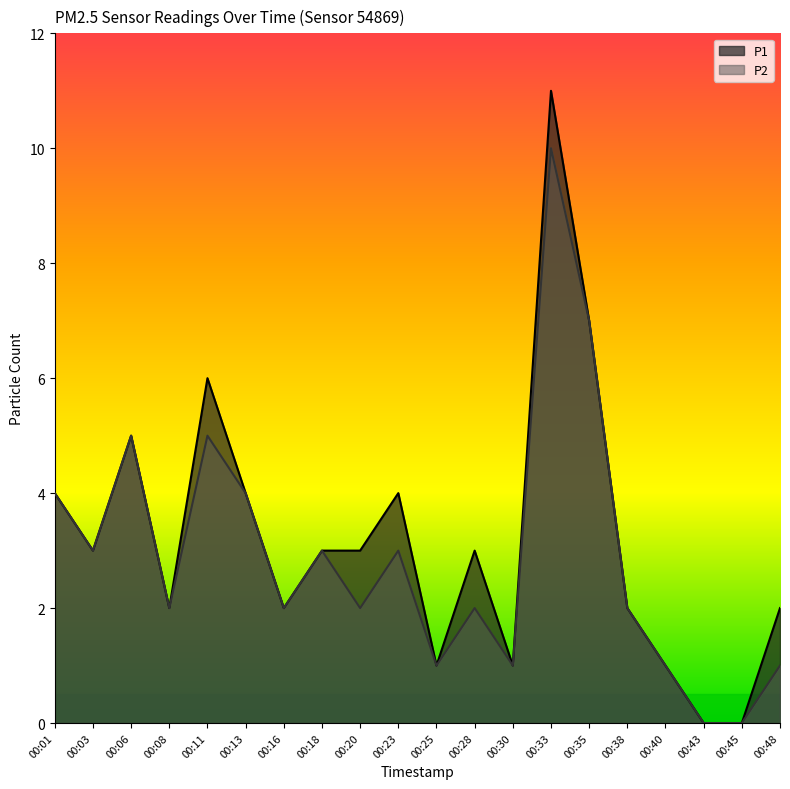

Where does the P2 series first go above 2?

00:01